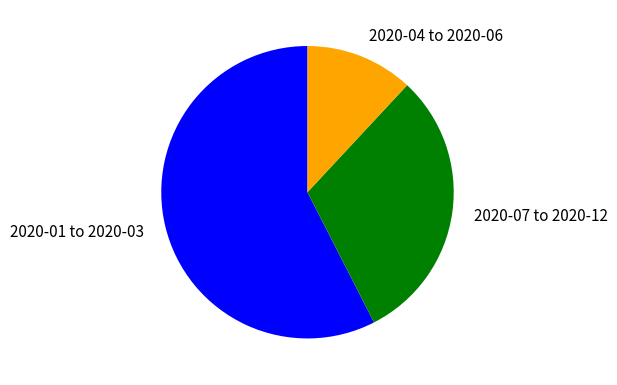

Combined, do 2020-07 to 2020-12 and 2020-01 to 2020-03 account for over 50%?

Yes